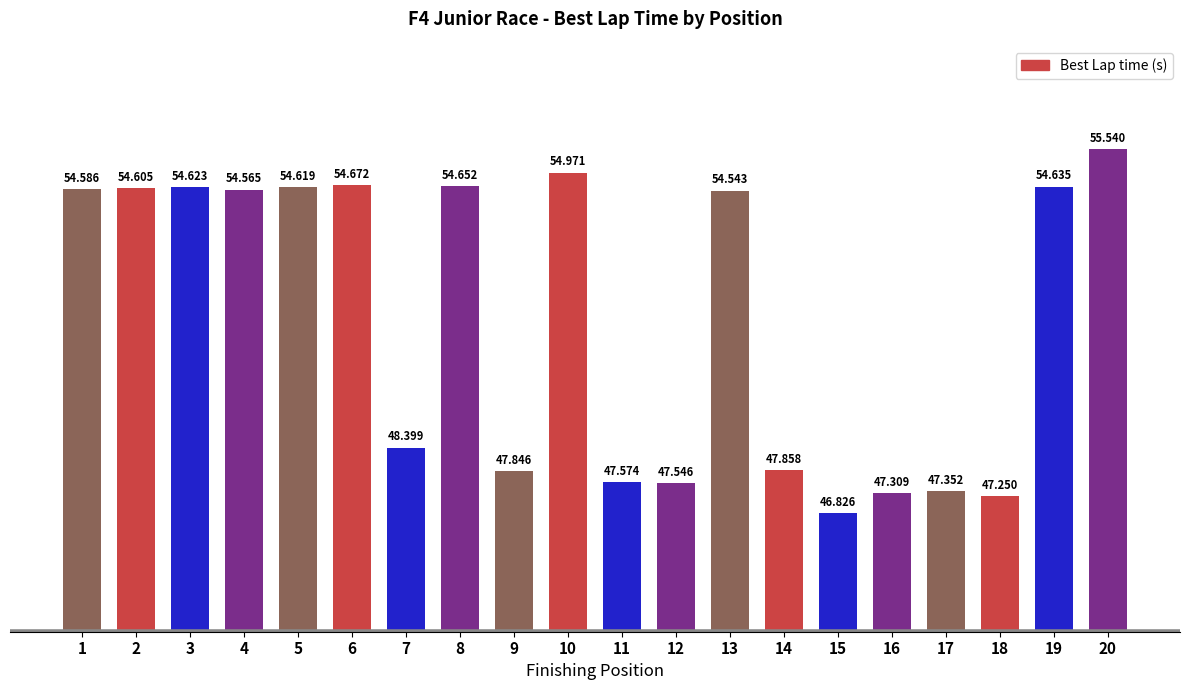

Reading left to right, what are all the values shown in this chart?

54.6	54.6	54.6	54.6	54.6	54.7	48.4	54.7	47.8	55.0	47.6	47.5	54.5	47.9	46.8	47.3	47.4	47.2	54.6	55.5